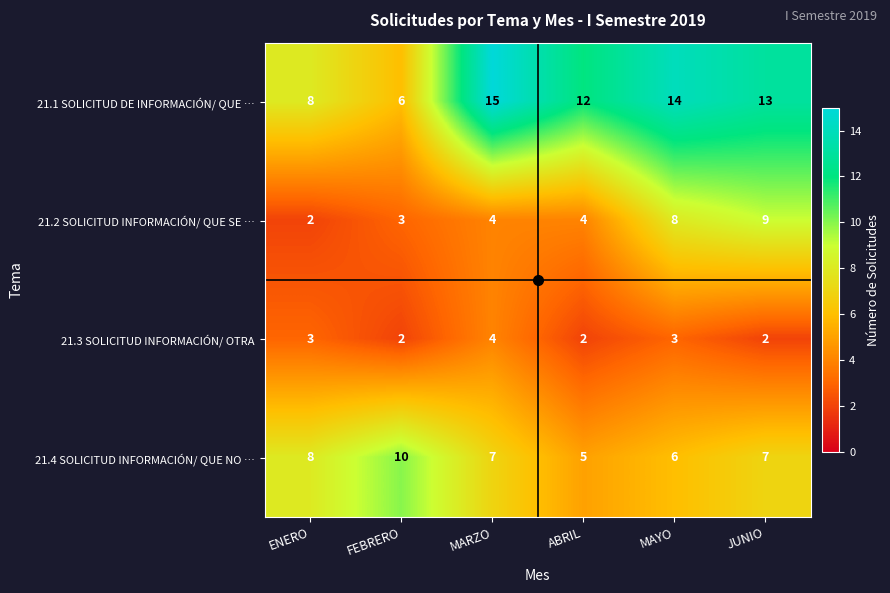

At which label does 21.1 SOLICITUD DE INFORMACIÓN/ QUE … first exceed 13?

MARZO